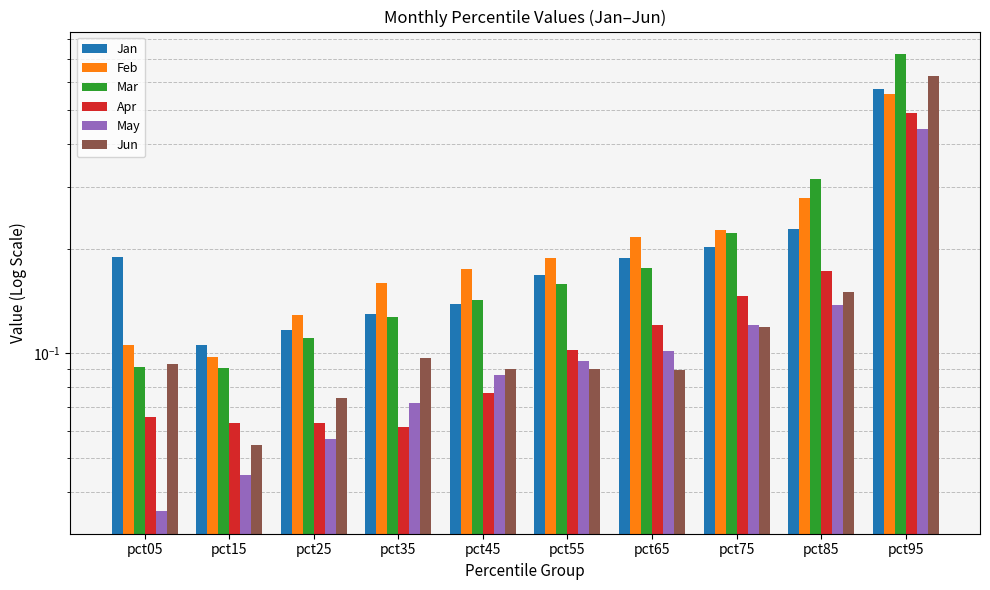

At how many categories does at least one series exceed 0?

10